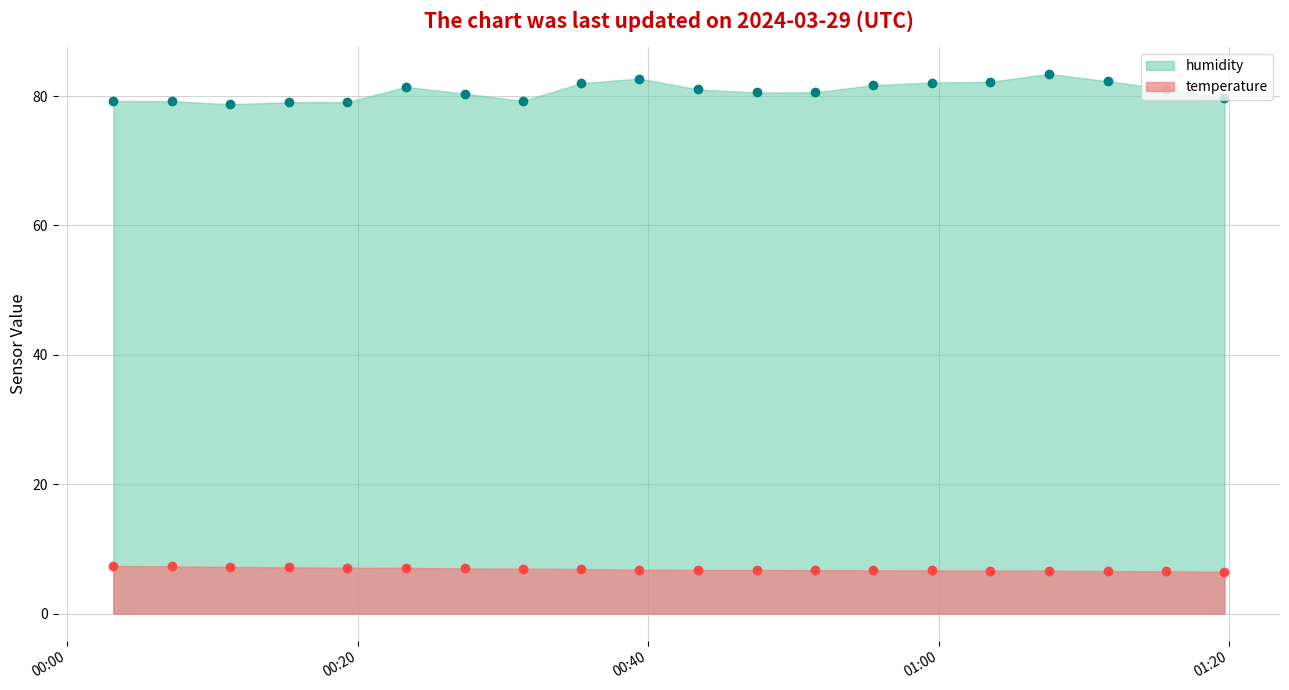

Count the number of data series in this chart.

2